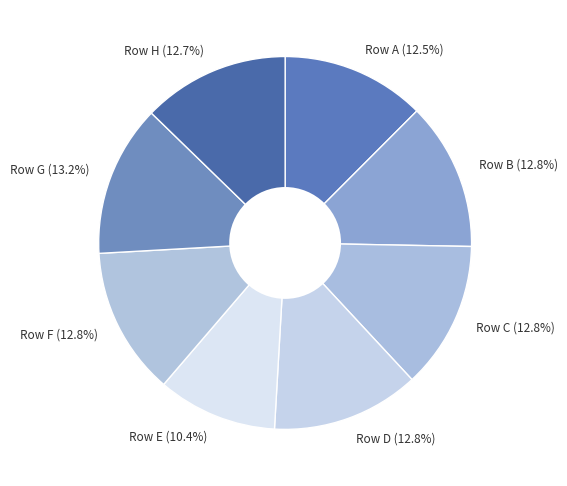

Does Row H (12.7%) account for over 50% of the chart?

No